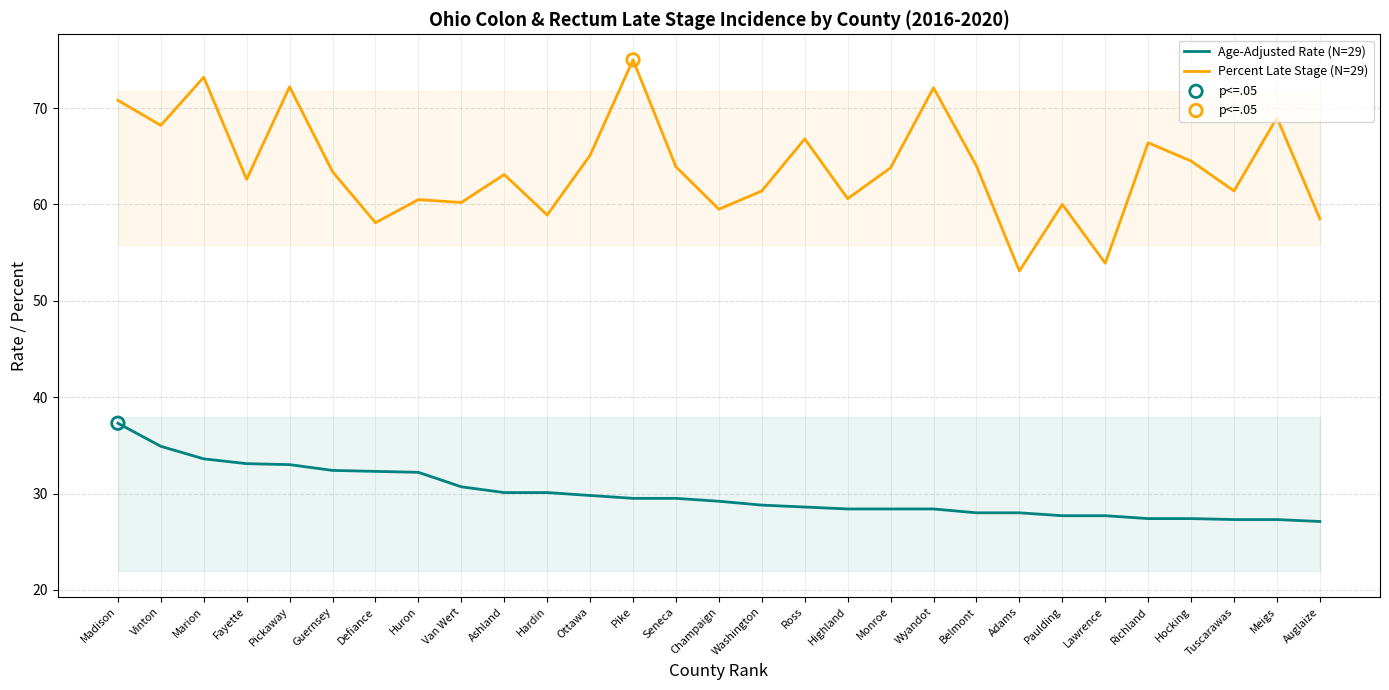

At which category is the sum across all series the highest?

Madison